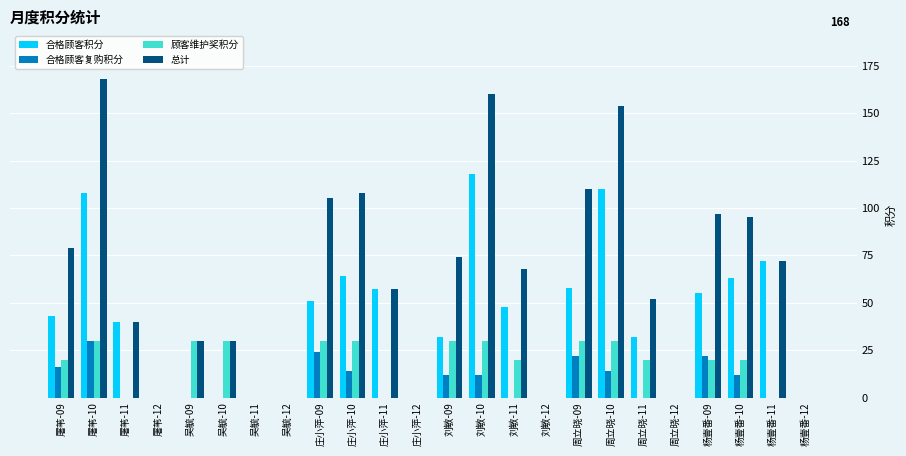

True or false: 顾客维护奖积分 has a value of 30 at 吴毓-09.

True